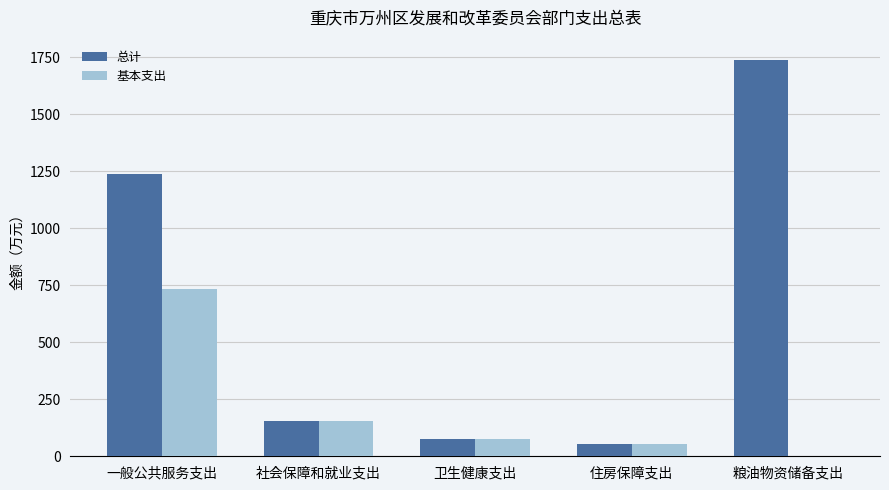

Between 社会保障和就业支出 and 粮油物资储备支出, which series saw the biggest shift?

总计